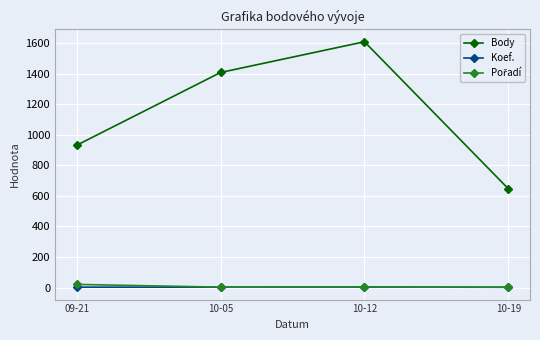

How many data points does each series have?

4